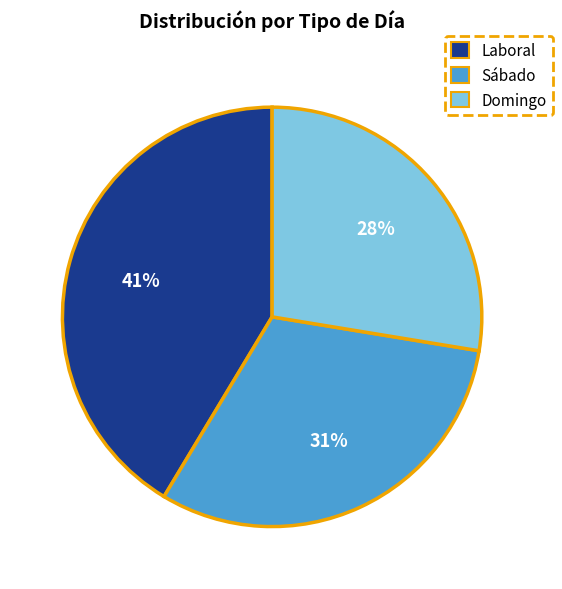

Combined, do Sábado and Laboral account for over 50%?

Yes